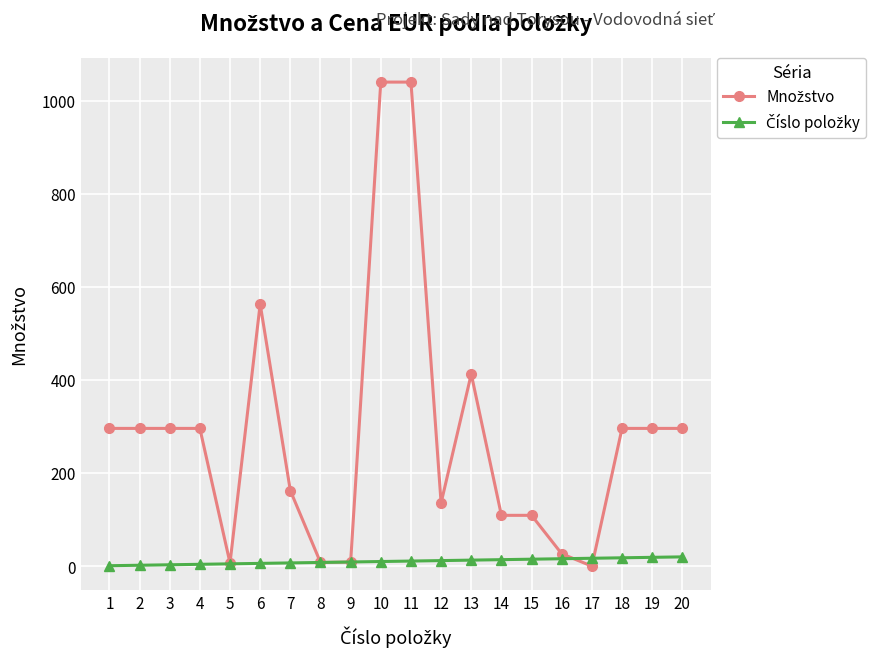

Rank the series by their maximum value, from highest to lowest.

Množstvo, Číslo položky